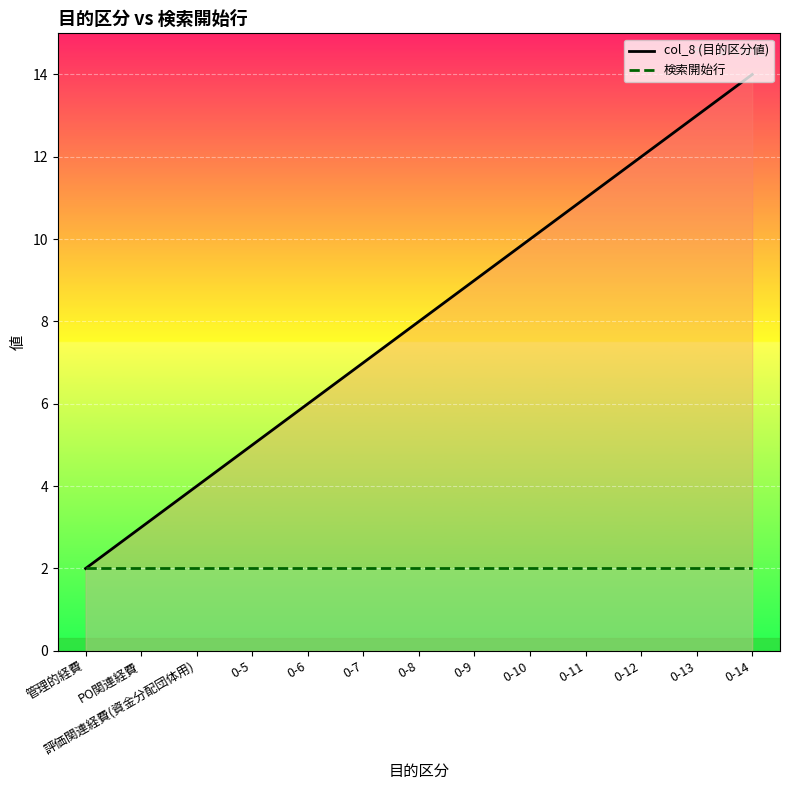

What are all the series names shown in the legend?

col_8 (目的区分値), 検索開始行